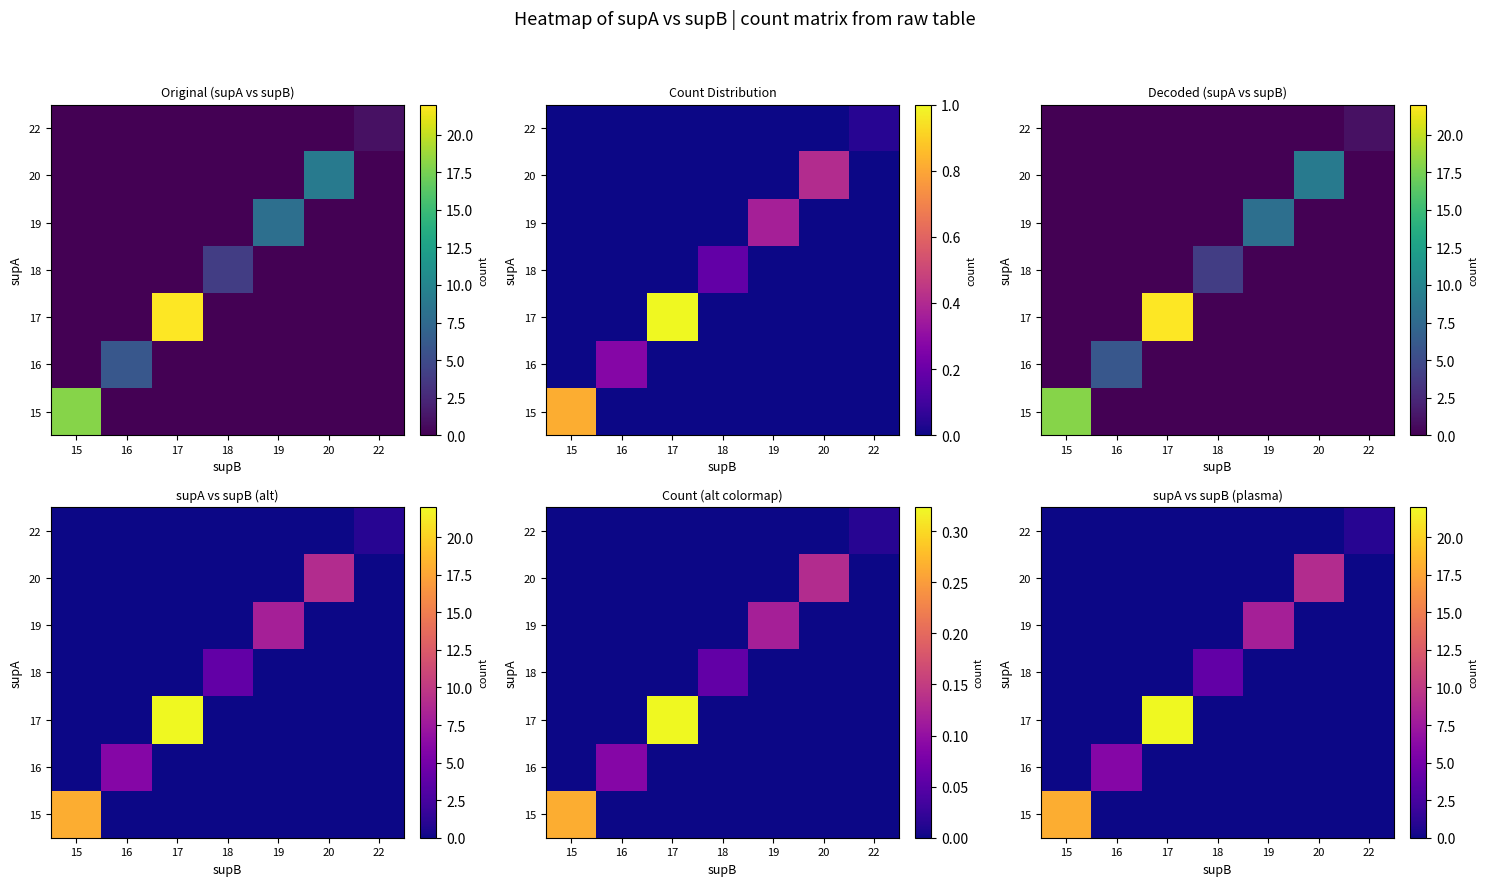

How many data points in 22 are above 0?

1